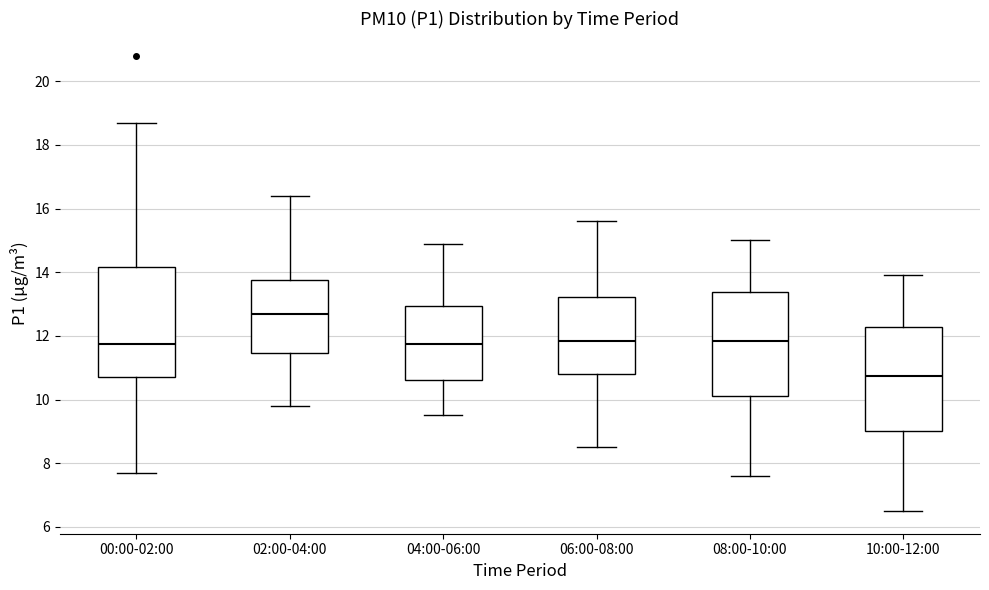

Where is the upper edge of the box for 10:00-12:00 on the y-axis? The values are not printed on the chart, so give them approximately, as read against the axis.

12.2